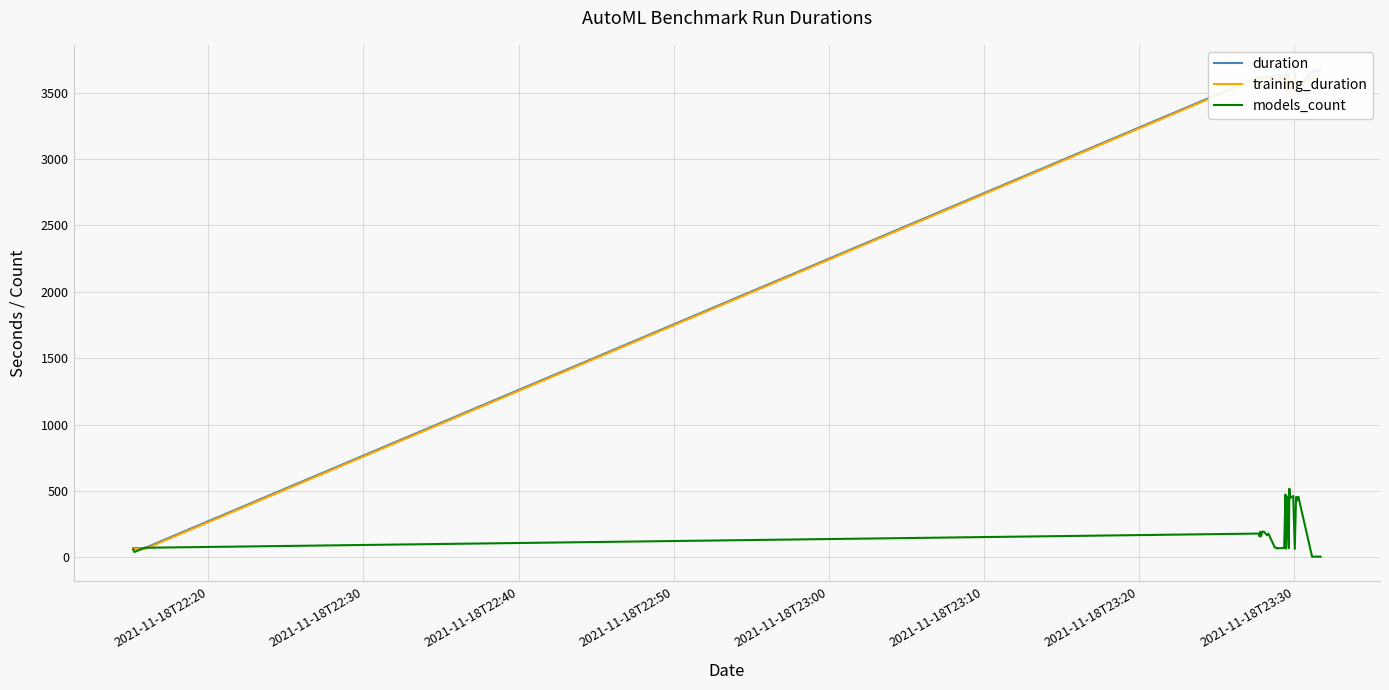

Is the value of training_duration at 28 greater than the value of models_count at 20?

Yes